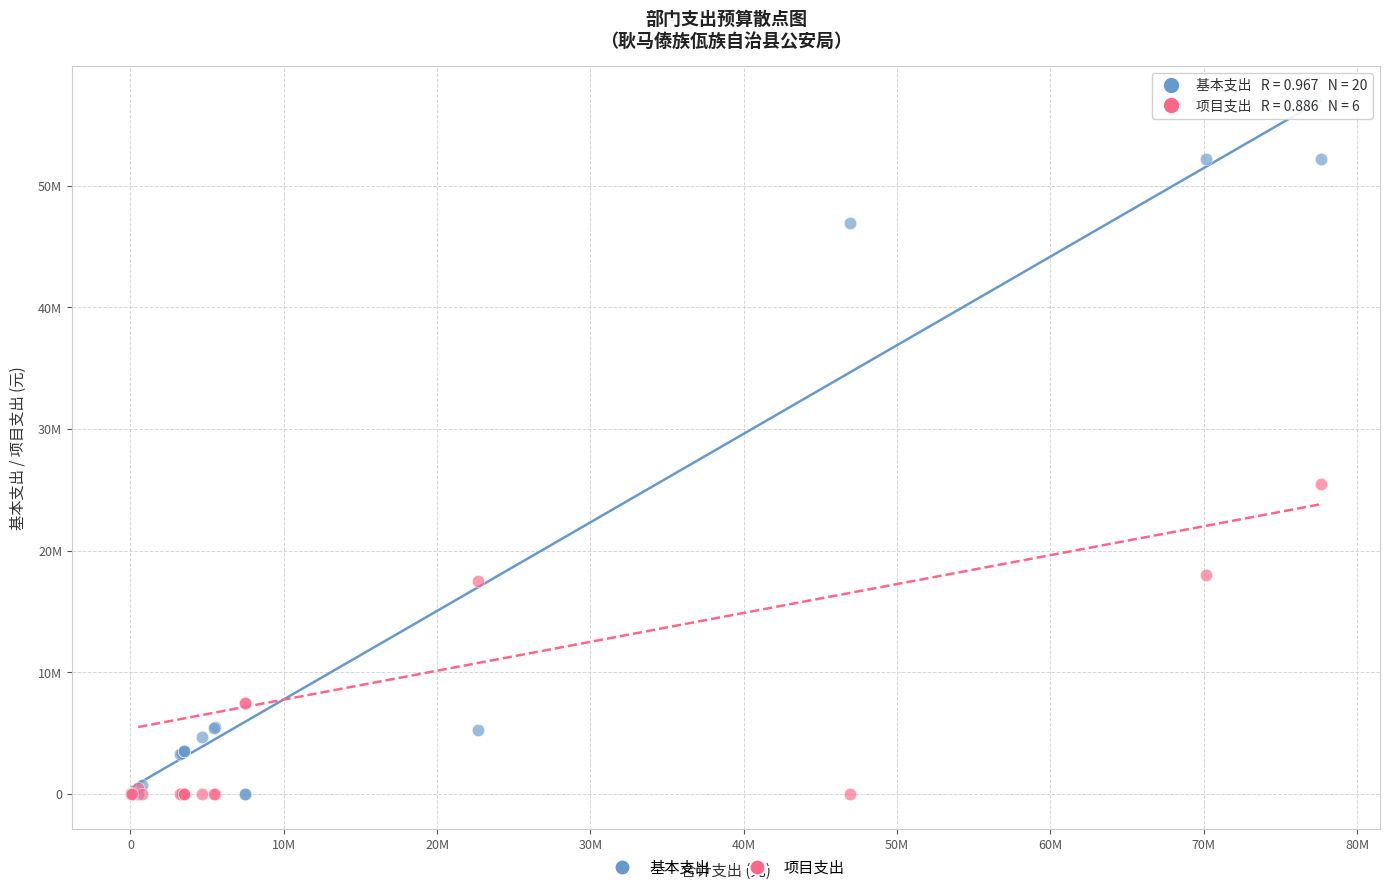

Which series reaches the maximum Y coordinate?

基本支出